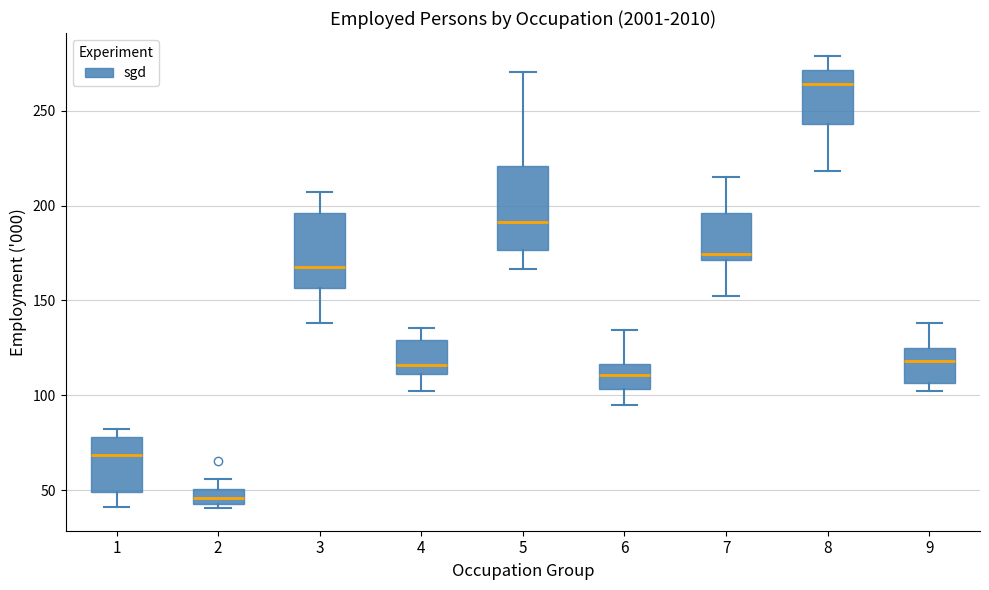

Reading left to right, transcribe this box plot: for each box, give where its median line is, the range the box spans, and where its two whiskers end, as read against the y-axis. The values are not printed on the chart, so give them approximately, as read against the axis.

1: median 70, box 50 to 80, whiskers 40 to 80 (just above the box's upper edge)
2: median 45 (inside the box), box 45 to 50, whiskers 40 to 55
3: median 165, box 155 to 195, whiskers 140 to 205
4: median 115, box 110 to 130, whiskers 100 to 135
5: median 190, box 175 to 220, whiskers 165 to 270
6: median 110, box 105 to 115, whiskers 95 to 135
7: median 175, box 170 to 195, whiskers 150 to 215
8: median 265, box 245 to 270, whiskers 220 to 280
9: median 120, box 105 to 125, whiskers 100 to 140